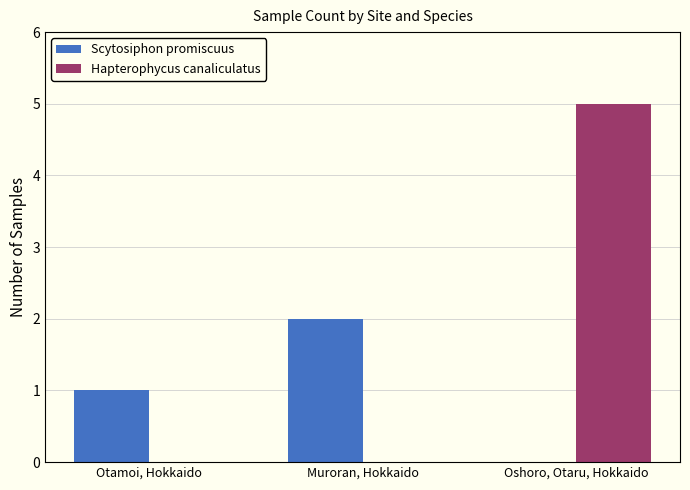

The value of Scytosiphon promiscuus at Otamoi, Hokkaido is 1. True or false?

True